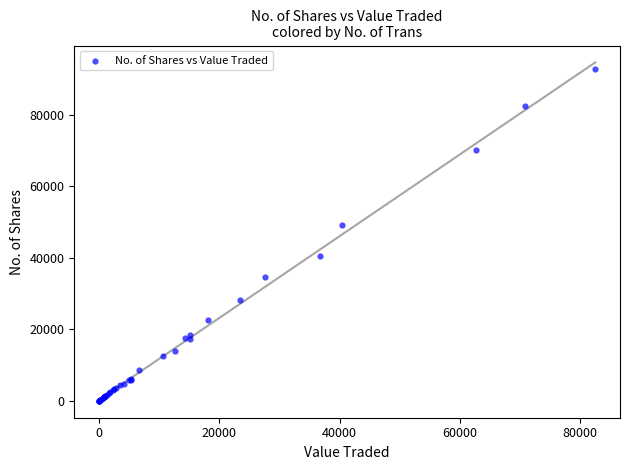

What Y value in the scatter plot is closest to 46463?

49147